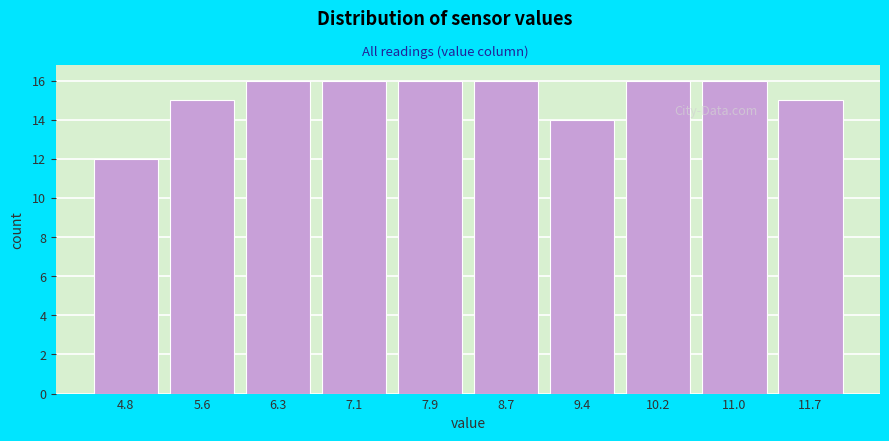

Reading right to left, transcribe all the data shown in this chart.

15	16	16	14	16	16	16	16	15	12